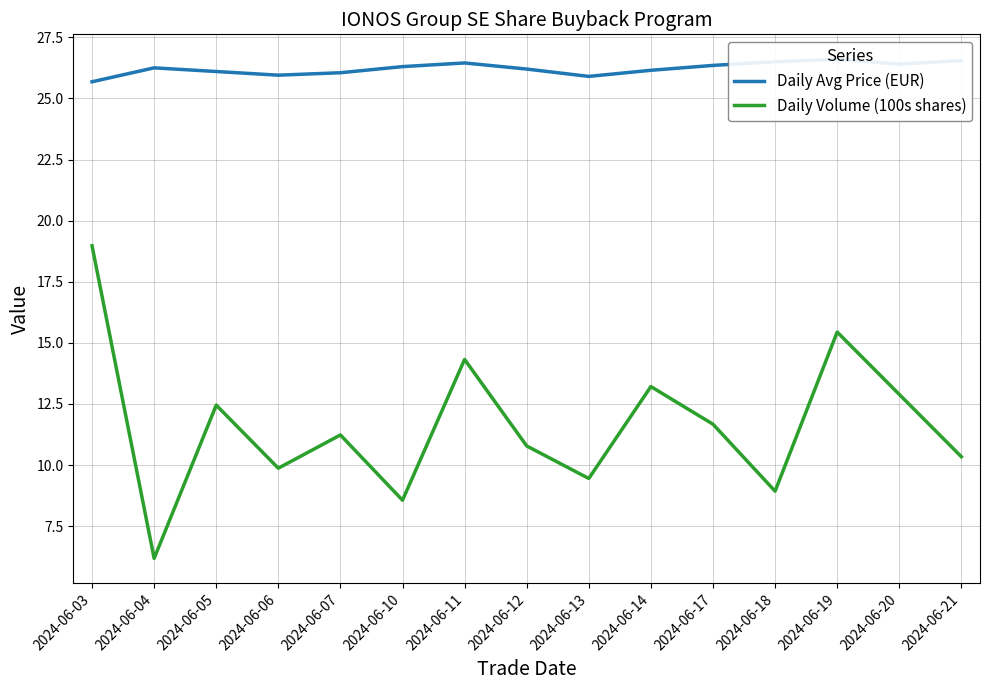

What is the total value across all series at 2024-06-17?

38.0